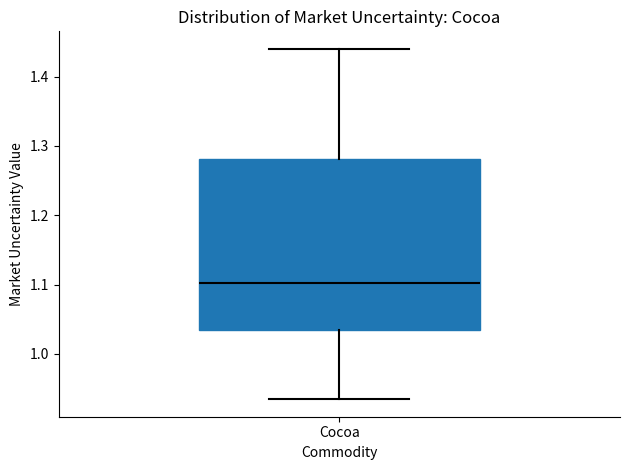

Read this box plot against the y-axis: the position of the median line, the range covered by the box, and the ends of both whiskers. The values are not printed on the chart, so give them approximately, as read against the axis.

median 1.10, box 1.03 to 1.28, whiskers 0.93 to 1.44